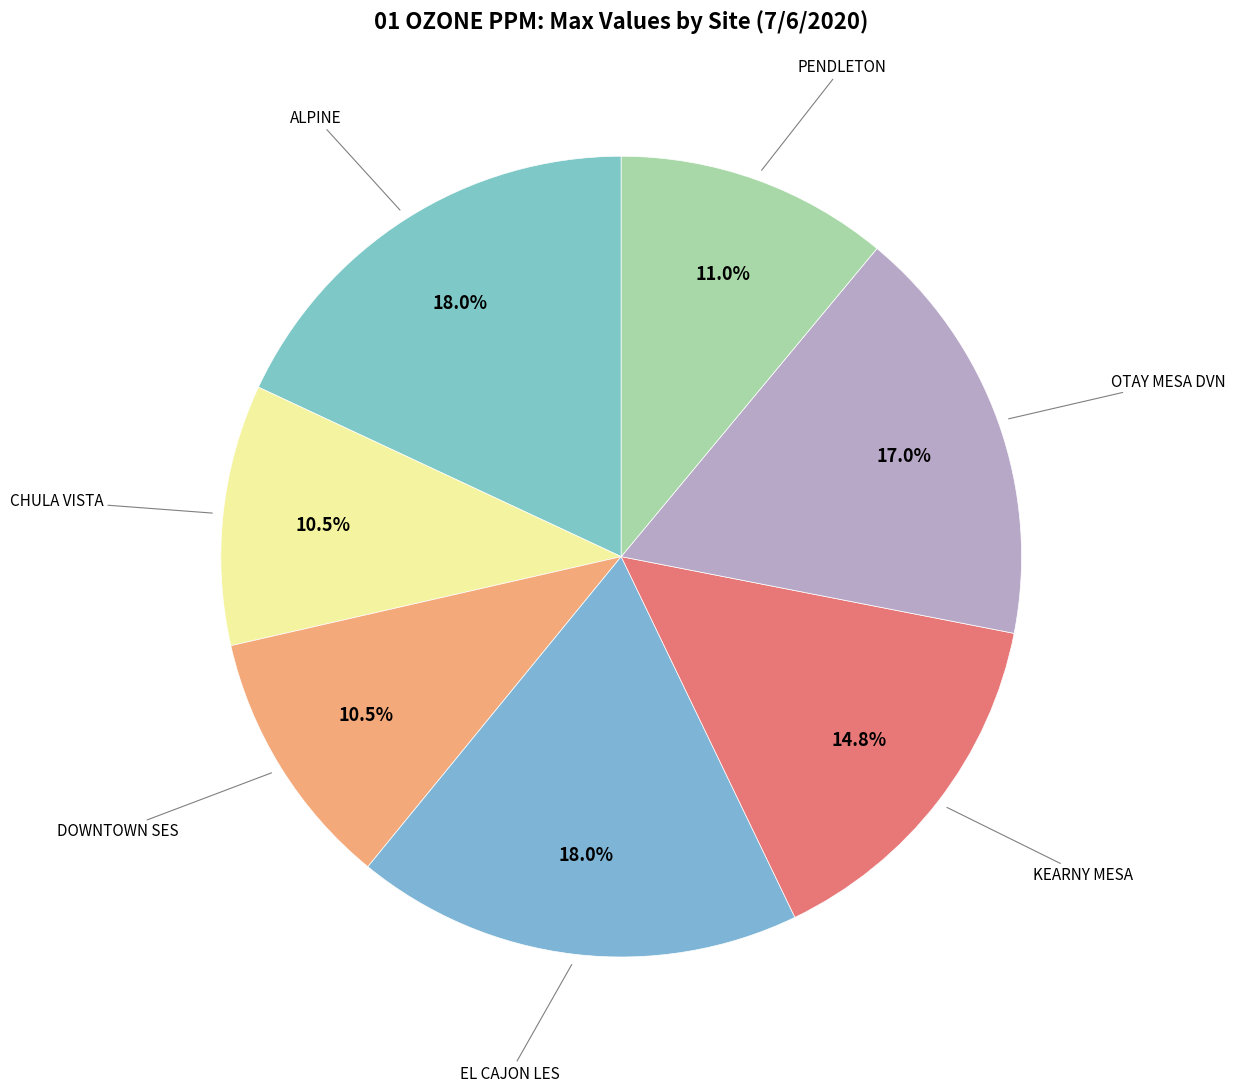

What portion of the pie excludes KEARNY MESA?

85.2%